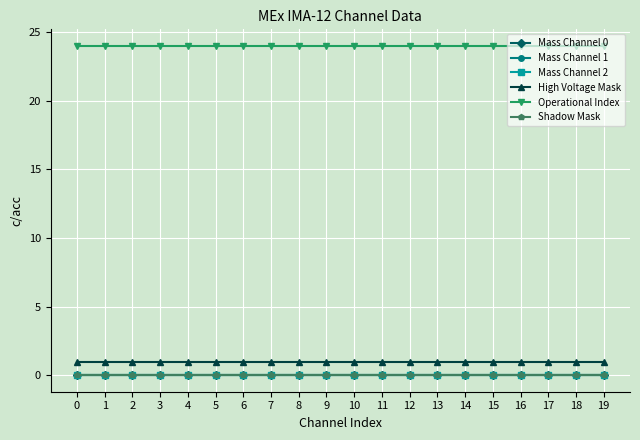

What is the value of the High Voltage Mask point at the 12th from the left?

1